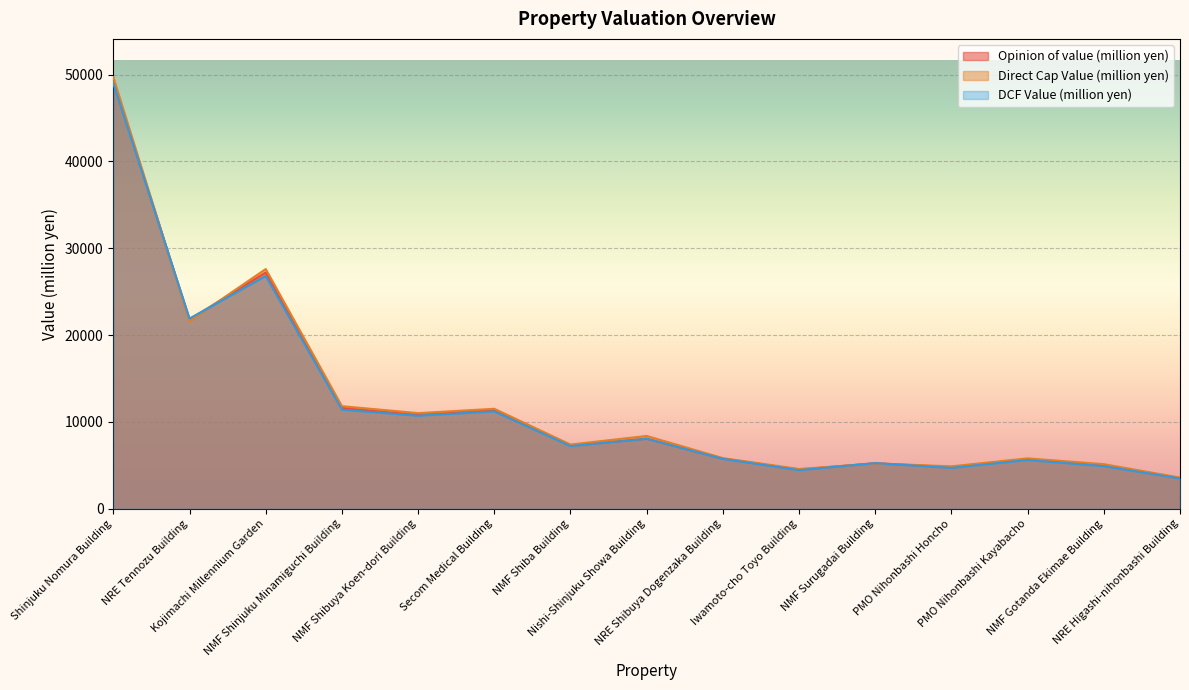

What is the total value across all series at PMO Nihonbashi Honcho?

14340